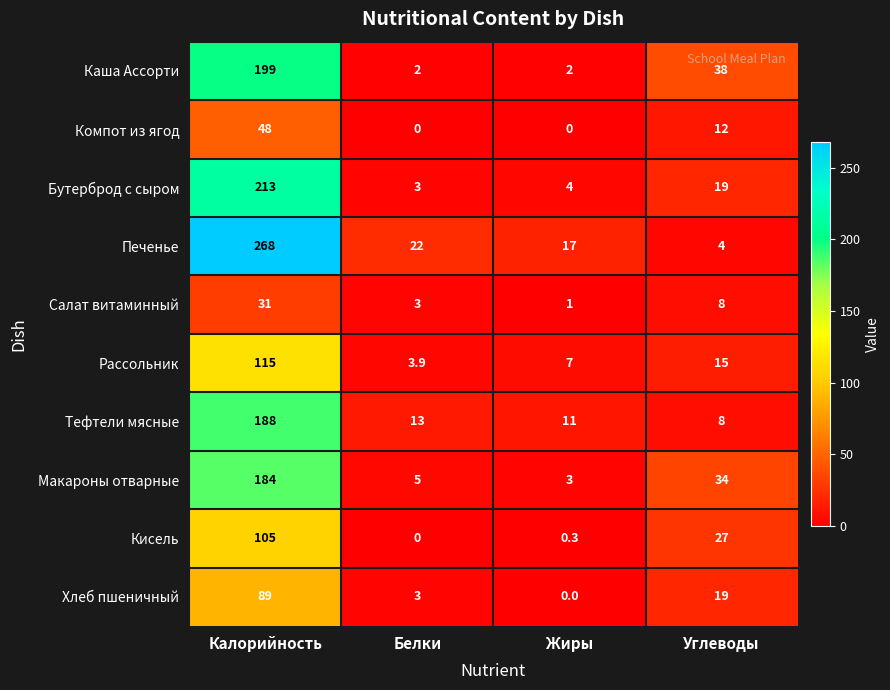

List the series in order of their peak value, highest first.

Печенье, Бутерброд с сыром, Каша Ассорти, Тефтели мясные, Макароны отварные, Рассольник, Кисель, Хлеб пшеничный, Компот из ягод, Салат витаминный